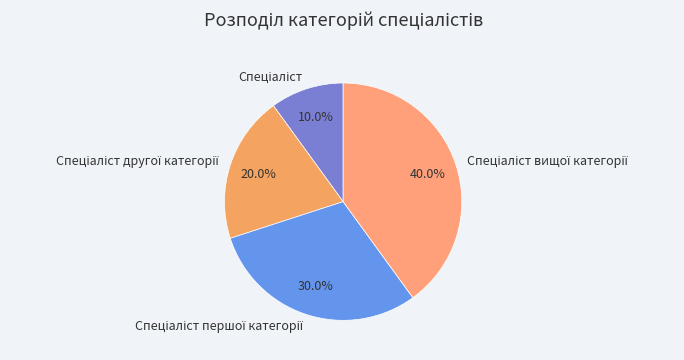

Does any single category account for the majority?

No